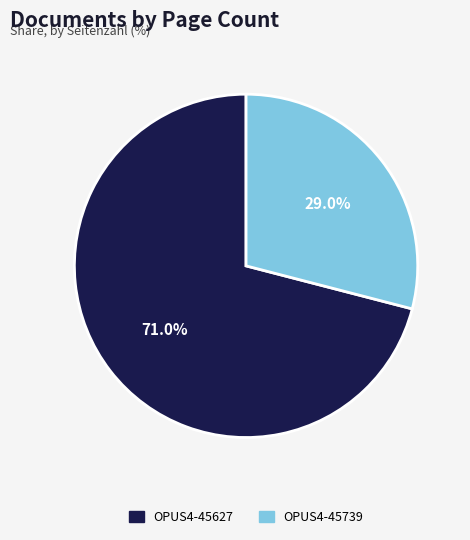

Between OPUS4-45627 and OPUS4-45739, which is larger?

OPUS4-45627